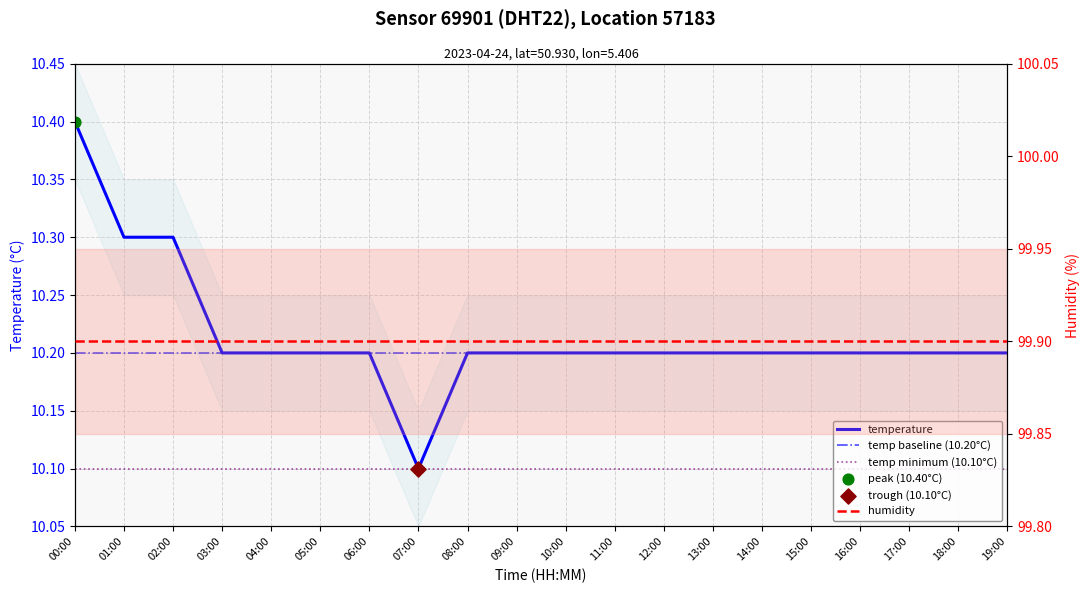

What is the ratio of the value at 19:00 to the value at 15:00?

1.0